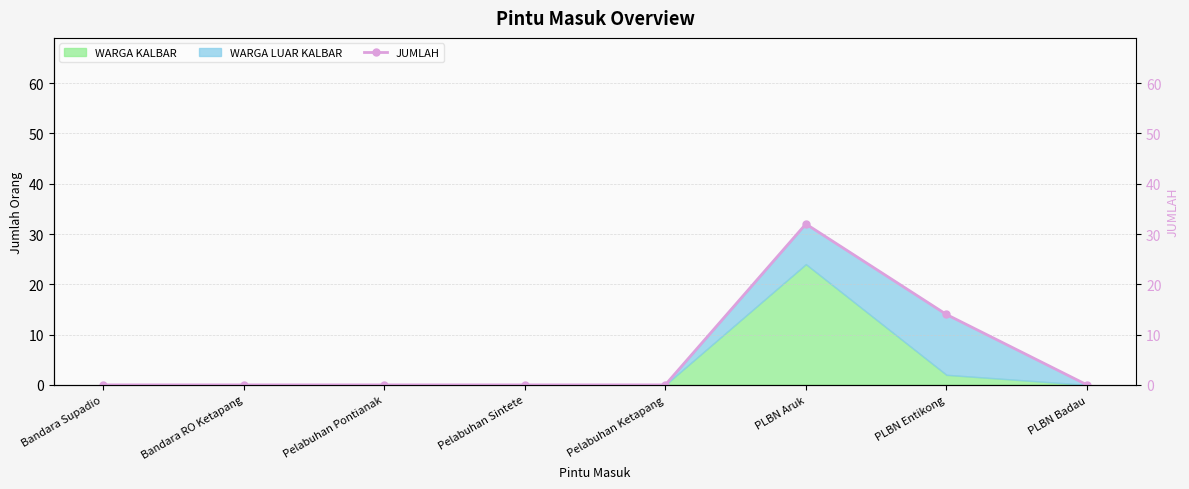

Which has a higher value, Pelabuhan Pontianak or PLBN Badau?

Pelabuhan Pontianak